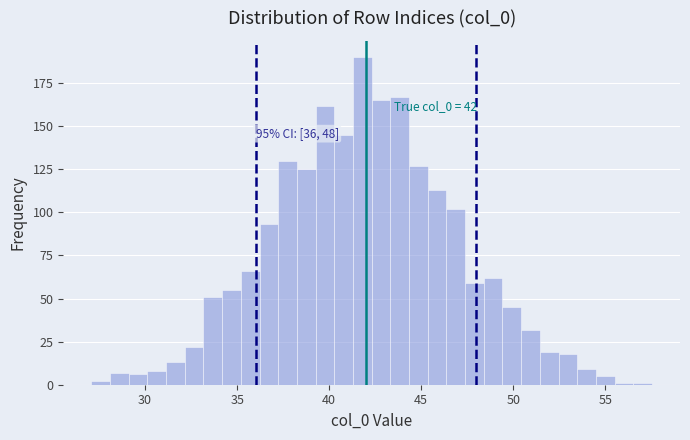

Read against the x-axis, roughly where is the centre of the tallest bar?

42.0